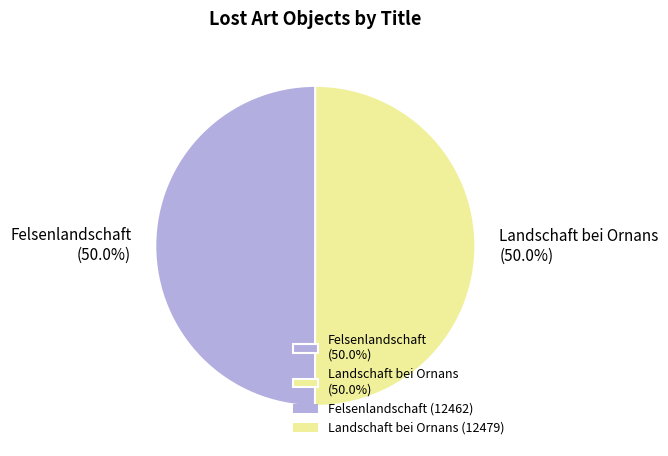

To the nearest percent, what percentage of the pie is Landschaft bei Ornans?

50%